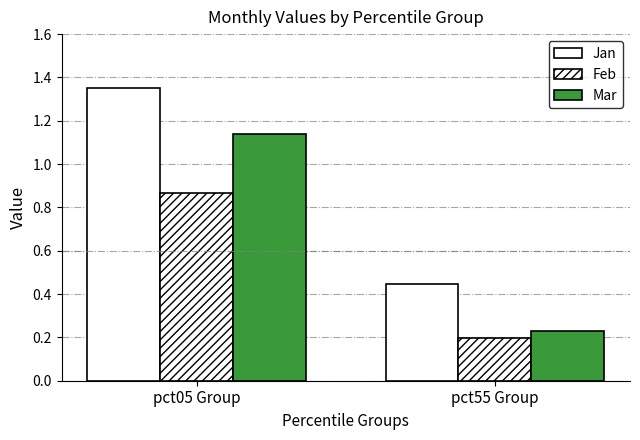

Which has a higher value, pct55 Group or pct05 Group?

pct05 Group